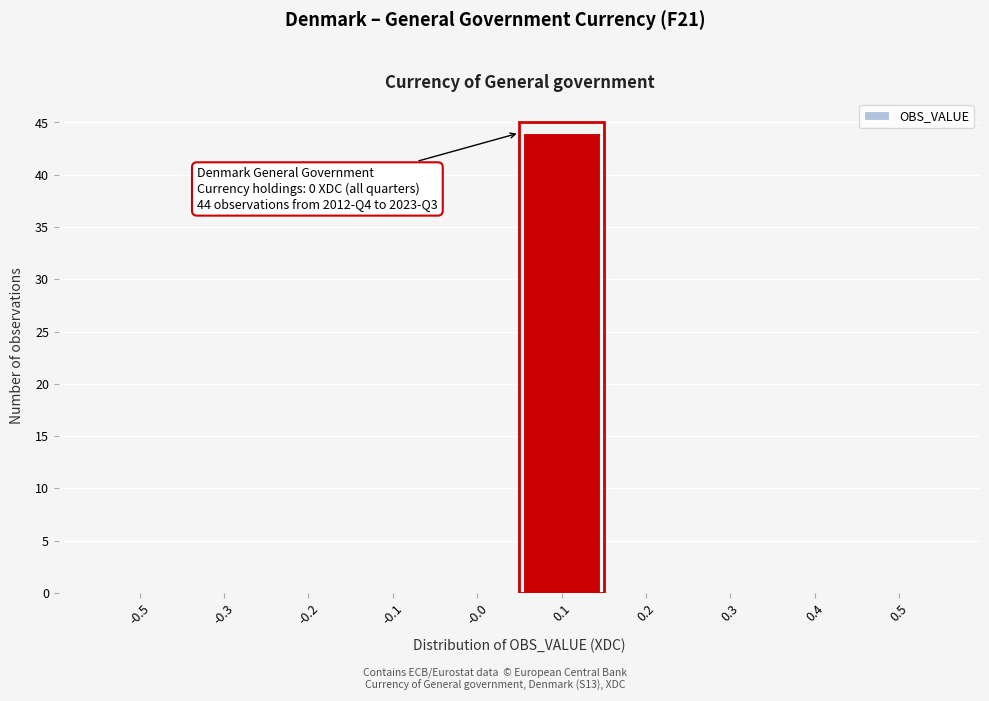

Reading left to right, list all the values displayed in this chart.

-0.5=0	-0.3=0	-0.2=0	-0.1=0	-0.0=0	0.1=44	0.2=0	0.3=0	0.4=0	0.5=0